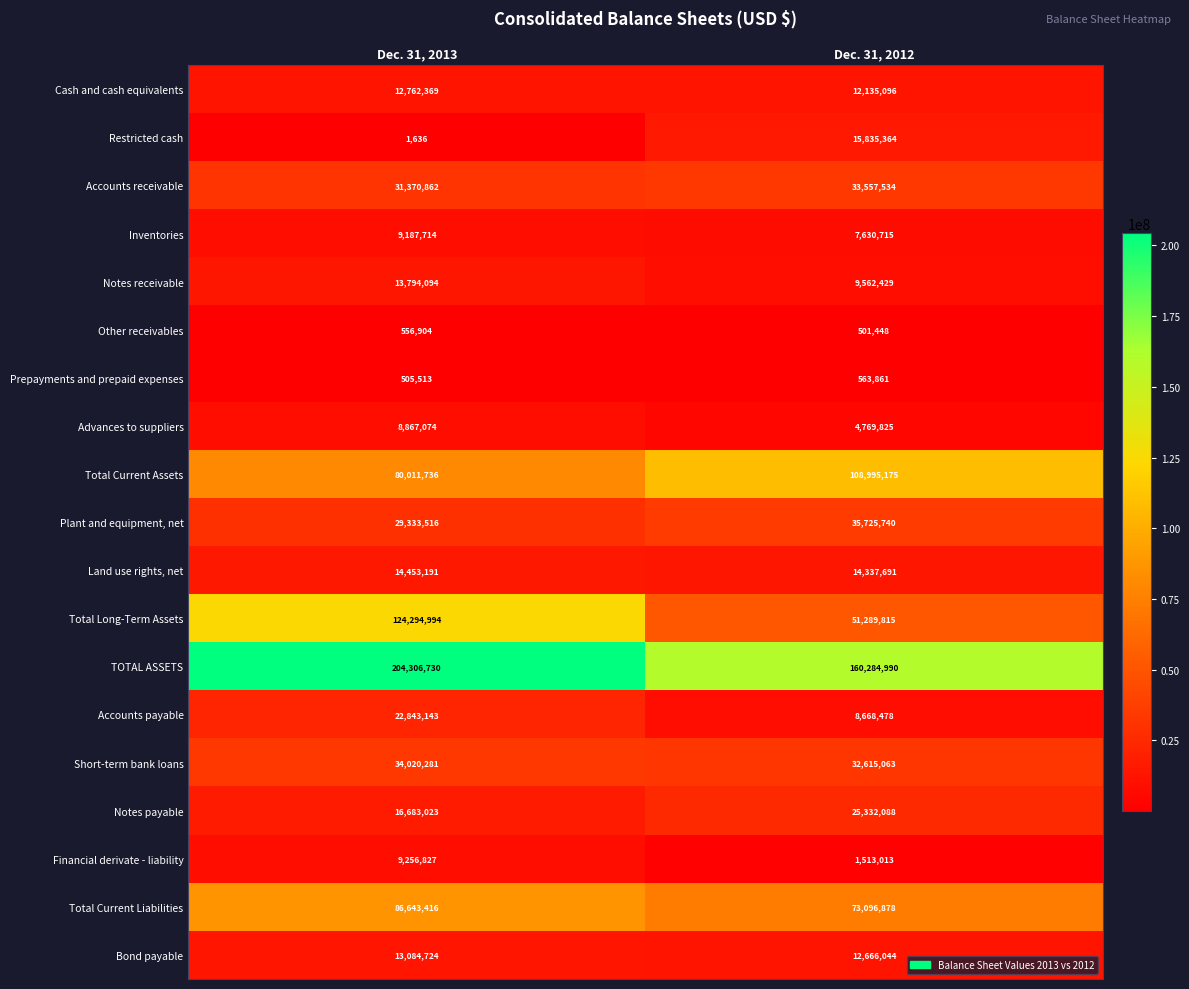

What is the minimum value shown in the chart?

1636